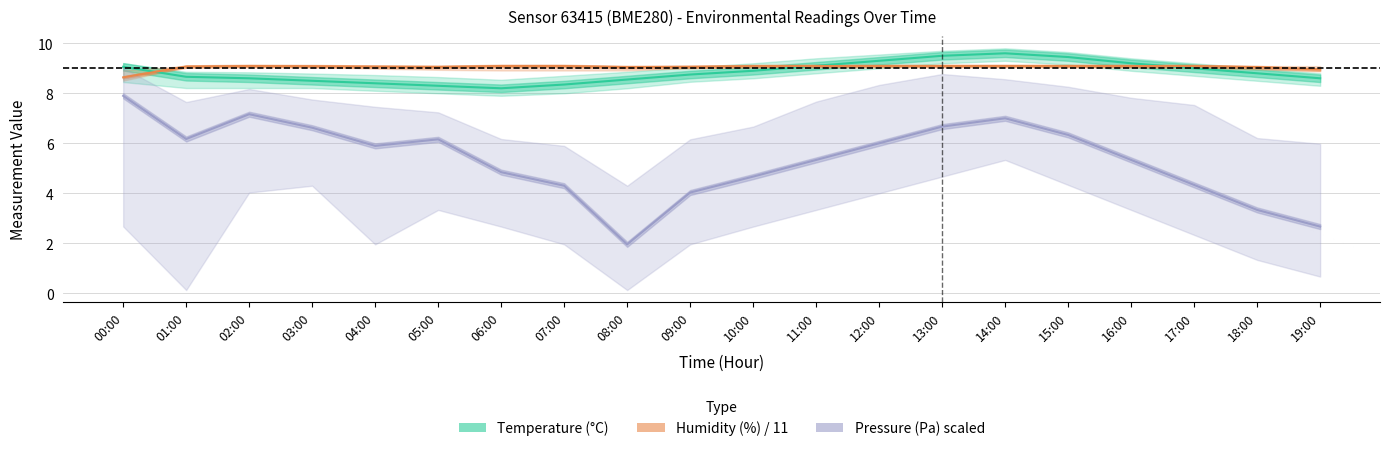

Rank the series at 11:00 from lowest to highest value.

Pressure (Pa) scaled, Humidity (%) / 11, Temperature (°C)